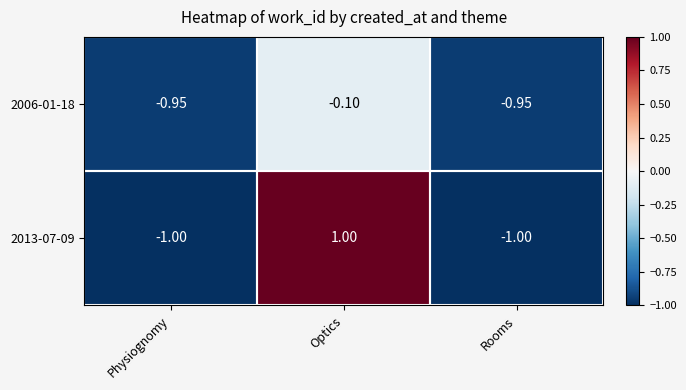

List the series in order of their peak value, highest first.

2013-07-09, 2006-01-18